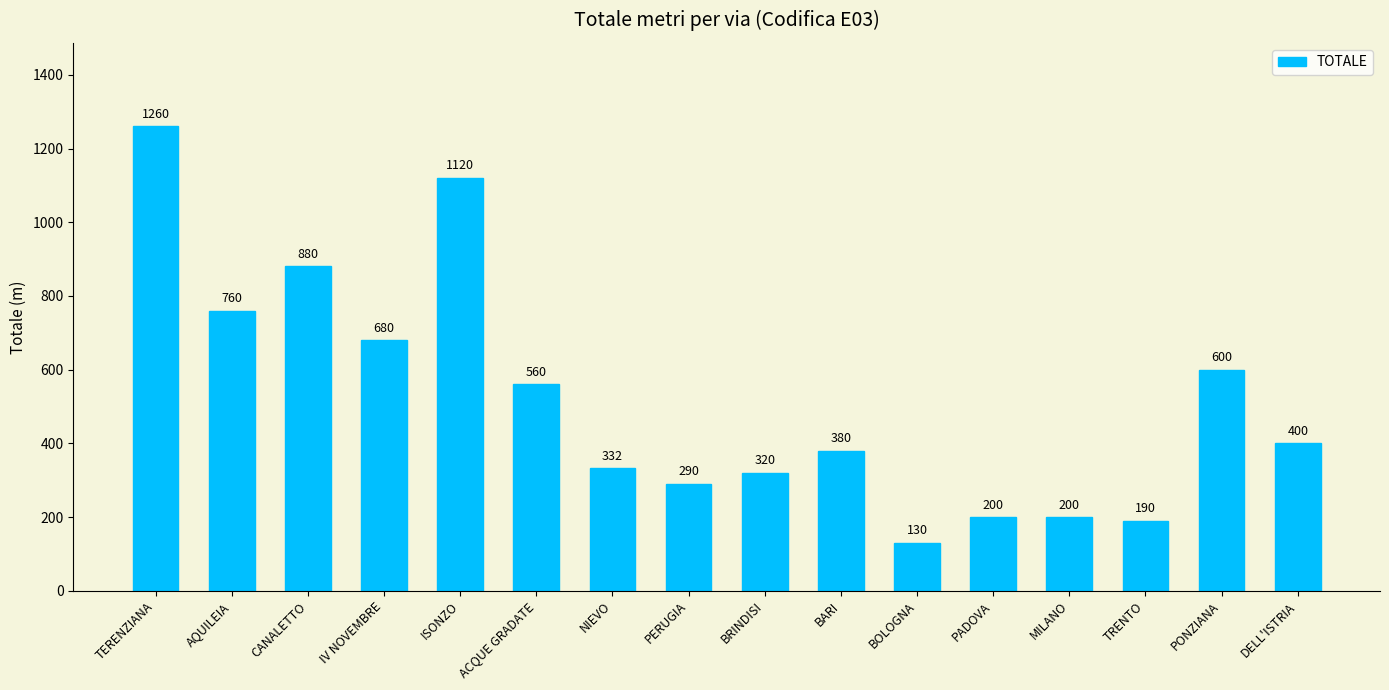

Approximately how many times larger is the value at BARI compared to TERENZIANA?

0.3